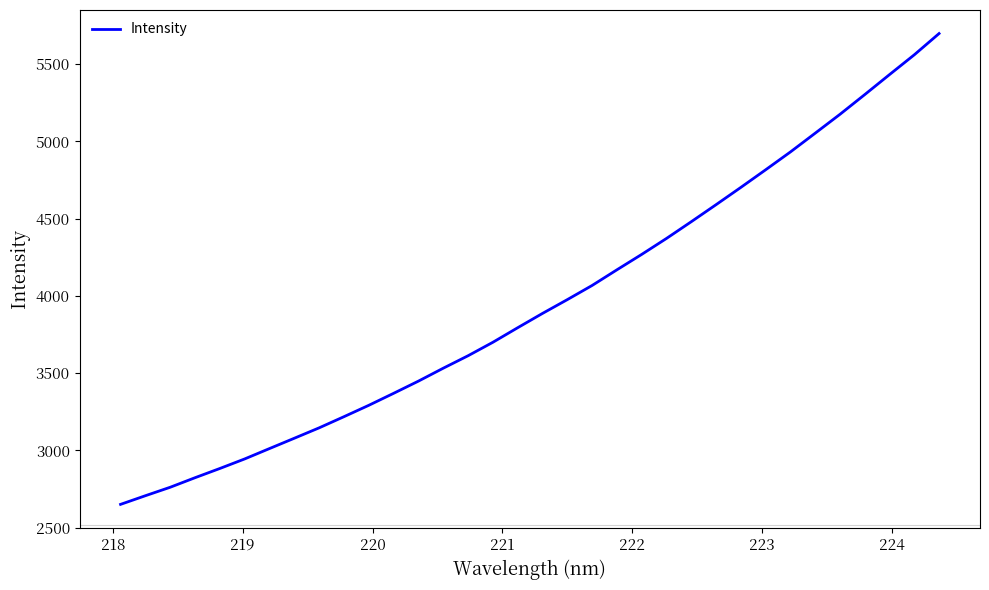

What is the minimum value shown in the chart?

2650.8